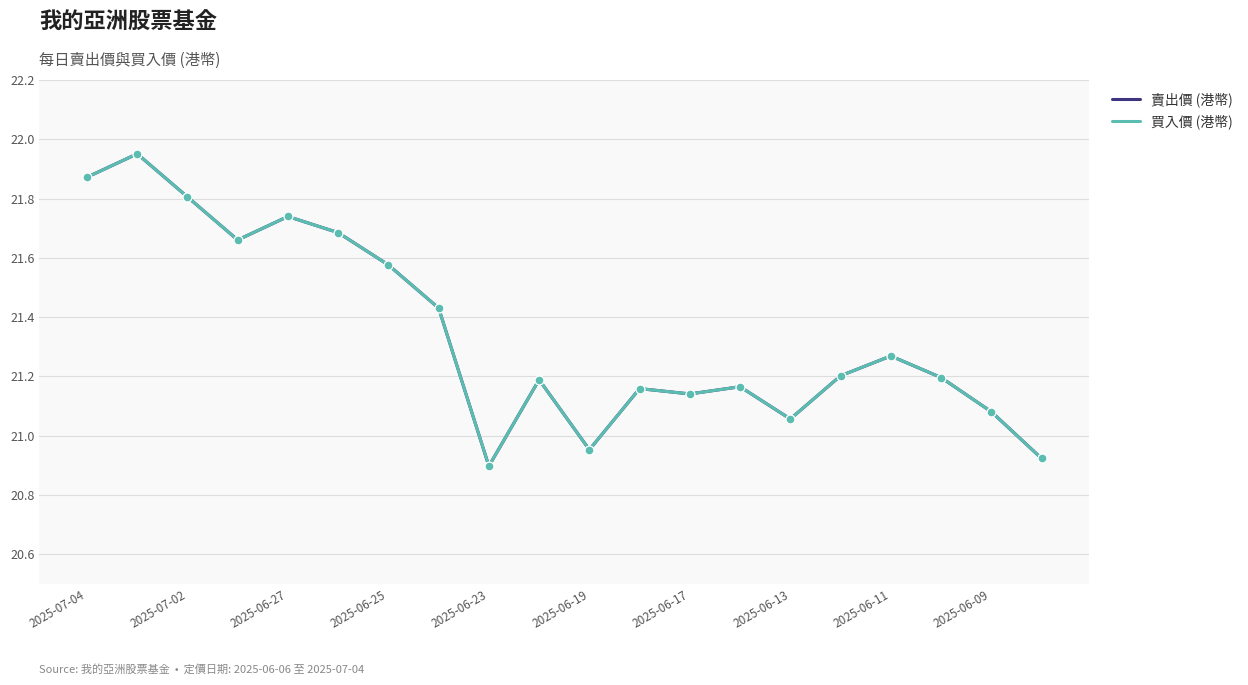

Is this an area chart (filled region under the line)?

No